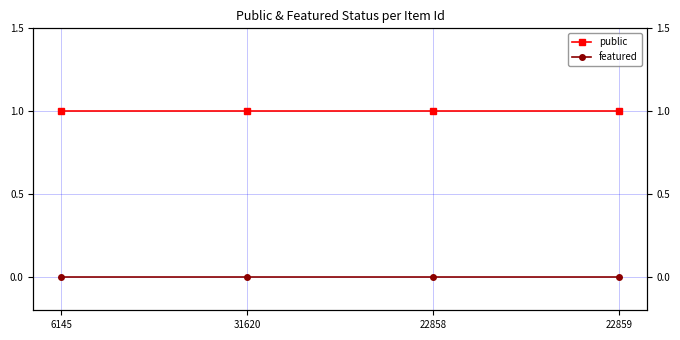

Rank the categories by featured value from highest to lowest.

6145, 31620, 22858, 22859